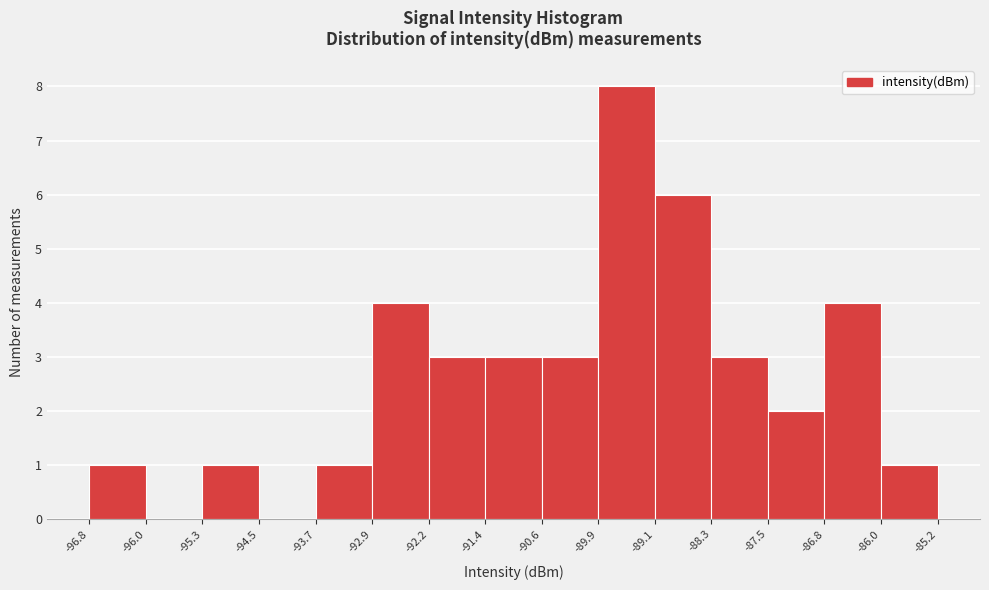

How tall is the bar that spans -90.6 to -89.9 on the x-axis? The values are not printed on the chart, so give them approximately, as read against the axis.

3